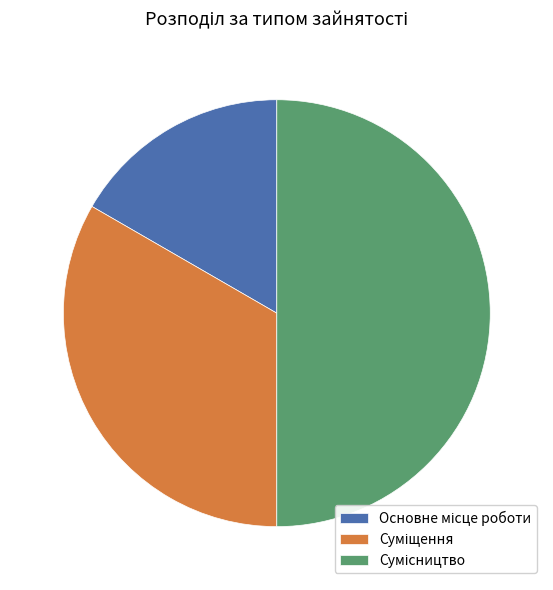

What is the ratio of the value at Сумісництво to the value at Основне місце роботи?

3.0